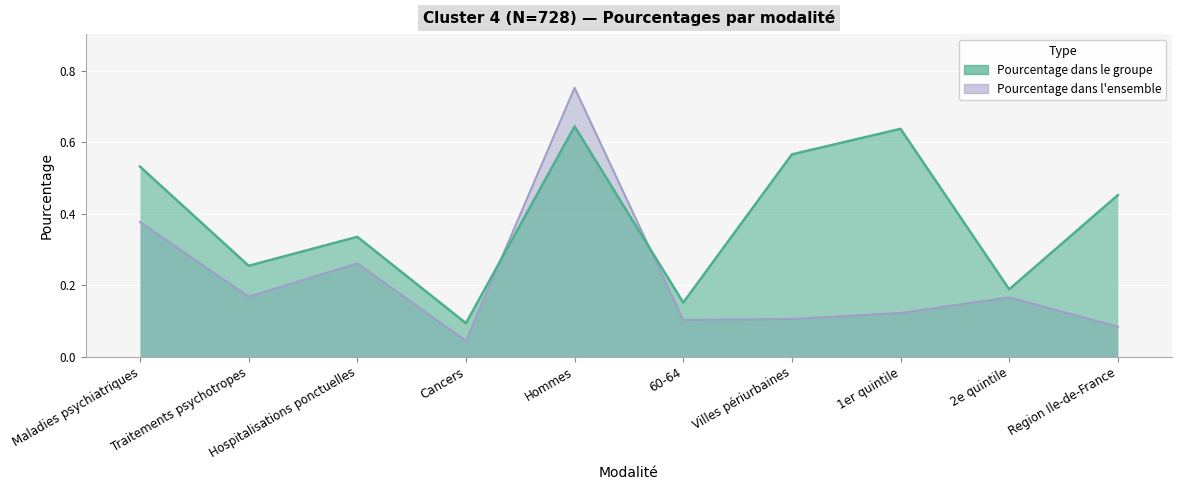

What is the label of the 8th point from the left?

1er quintile